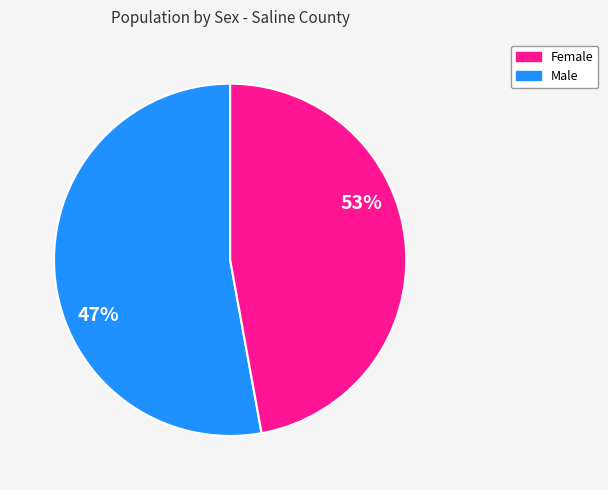

To the nearest percent, what is the combined percentage of Female and Male?

100%